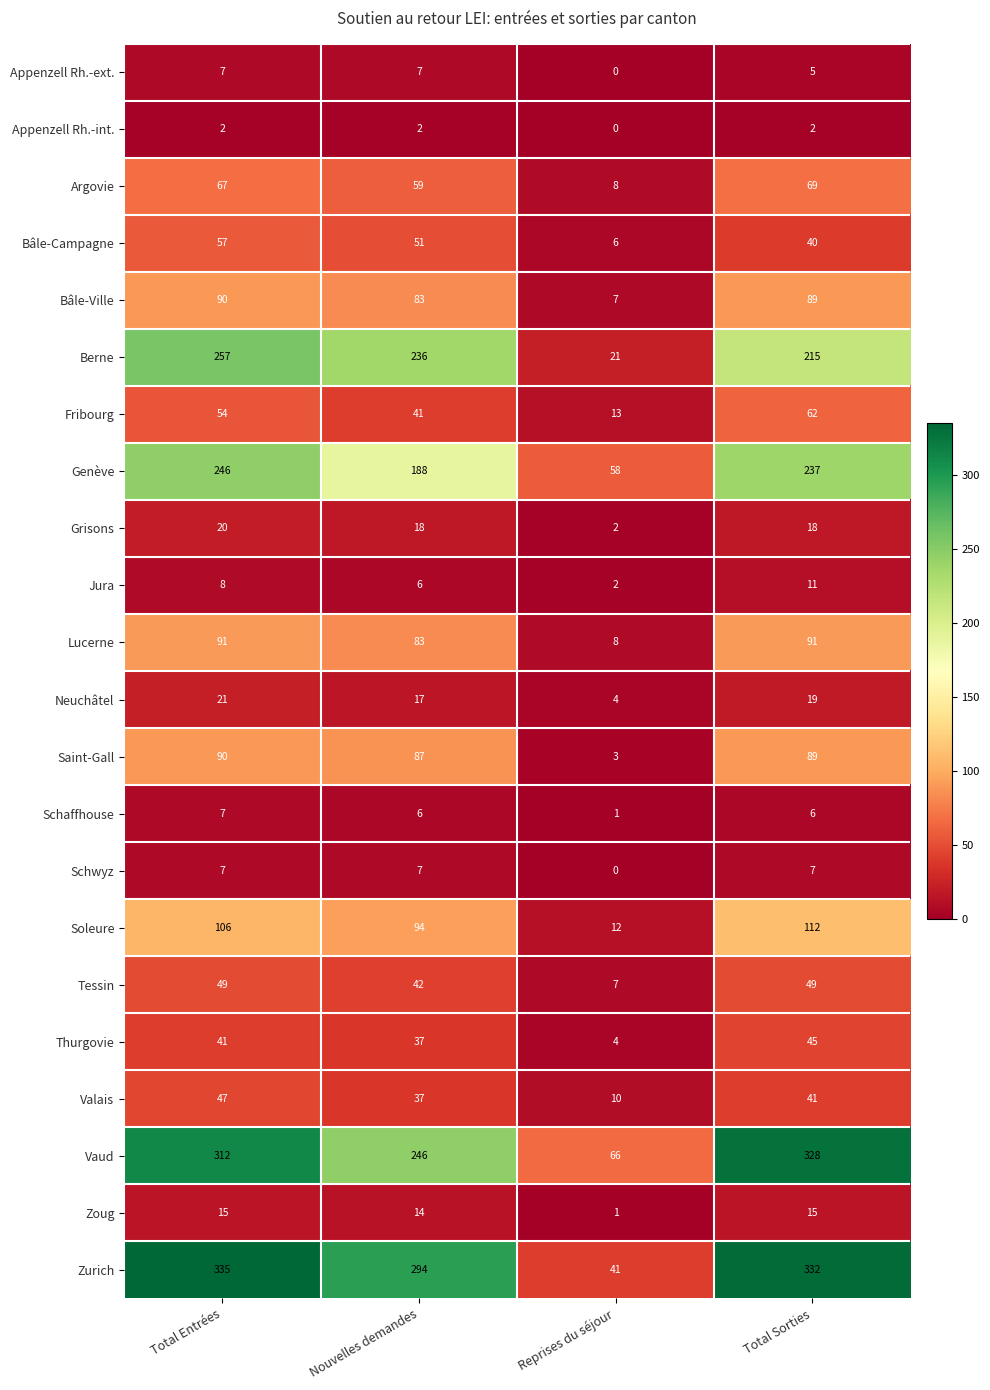

Rank the categories by Berne value from lowest to highest.

Reprises du séjour, Total Sorties, Nouvelles demandes, Total Entrées